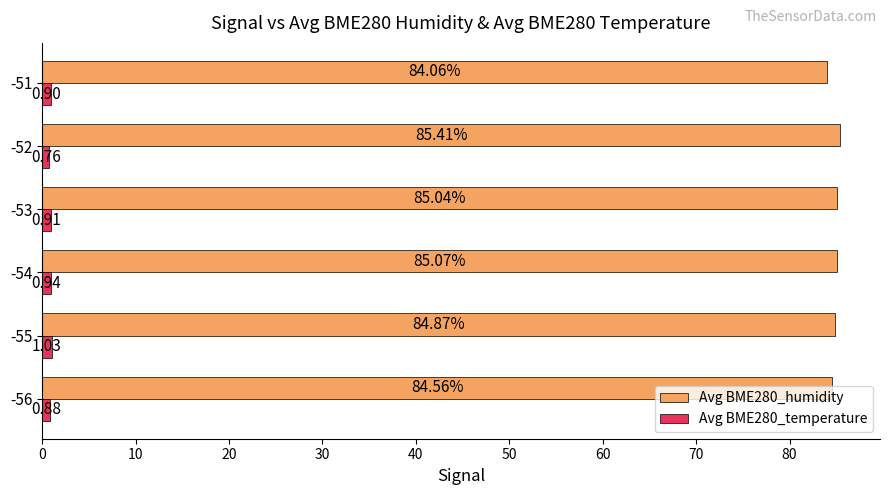

What is the difference between the highest and lowest values at -55?

83.8